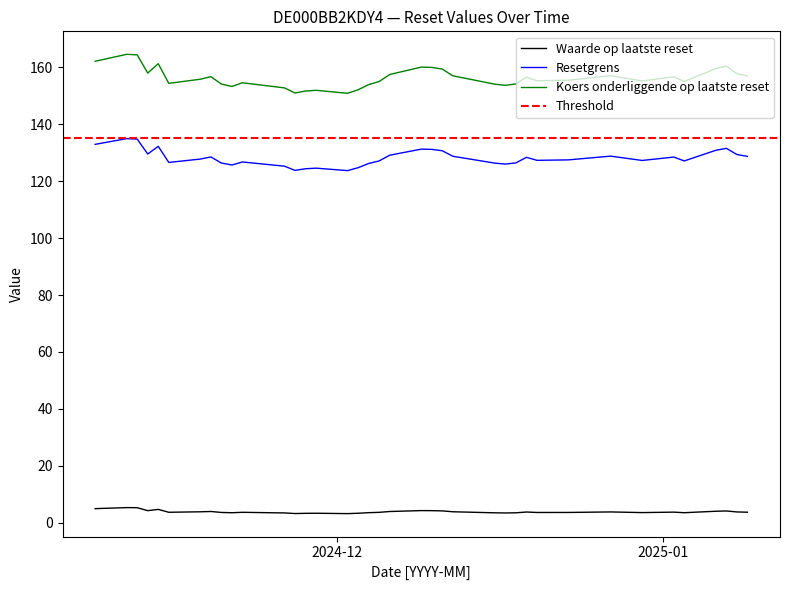

Which series changed the most between 2024-12-17 and 2024-11-20?

Koers onderliggende op laatste reset